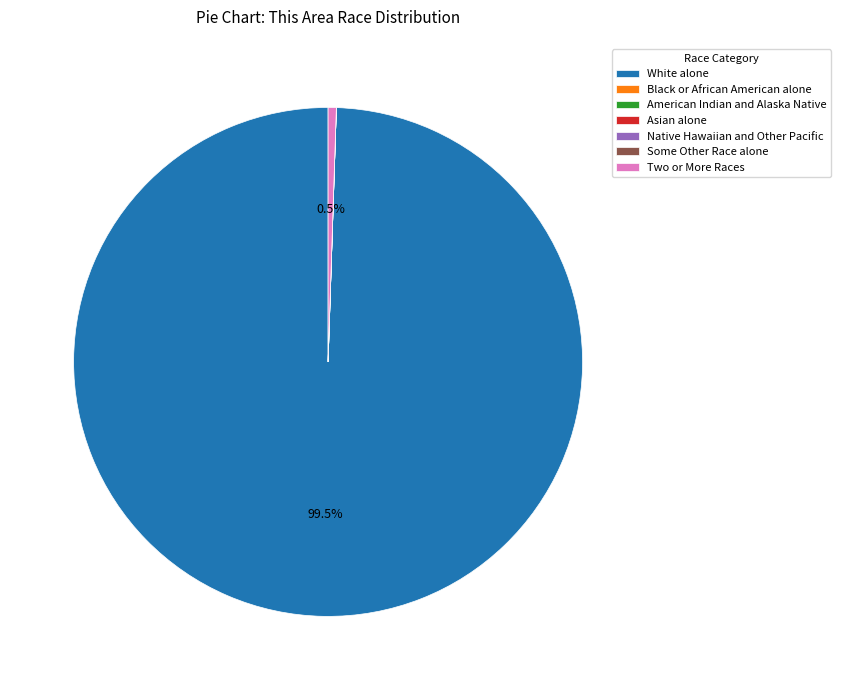

Which slice is the largest?

White alone